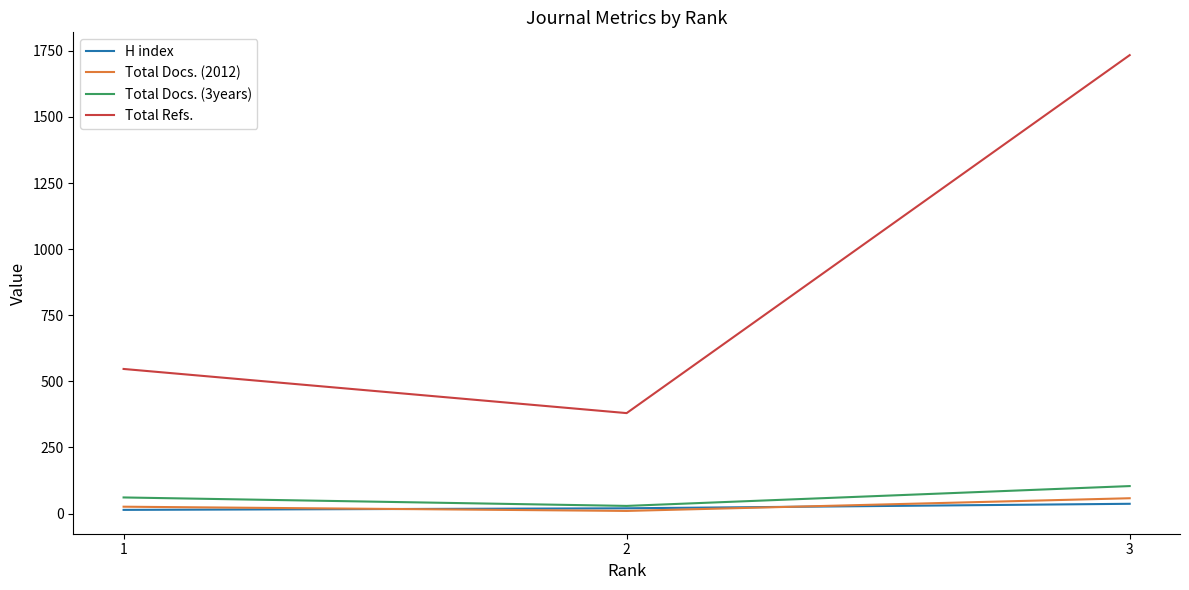

Between 1 and 3, which series saw the biggest shift?

Total Refs.